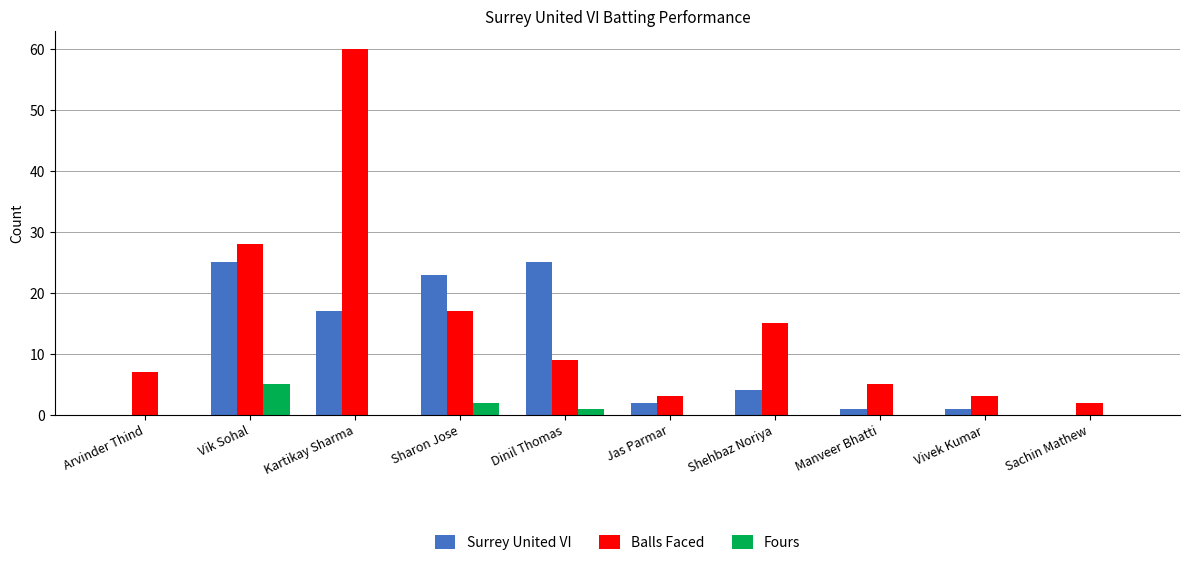

The Fours series shows -2 at Vivek Kumar. True or false?

False